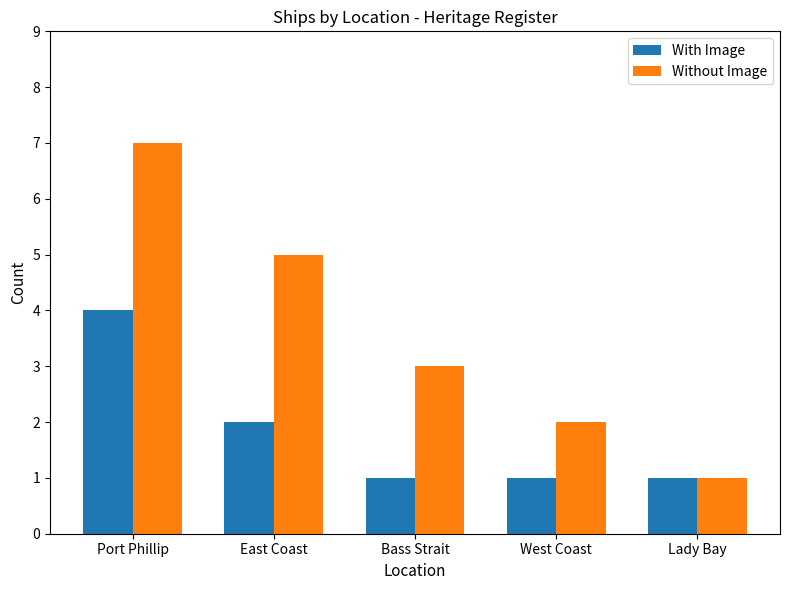

At which label is With Image closest to 2?

East Coast